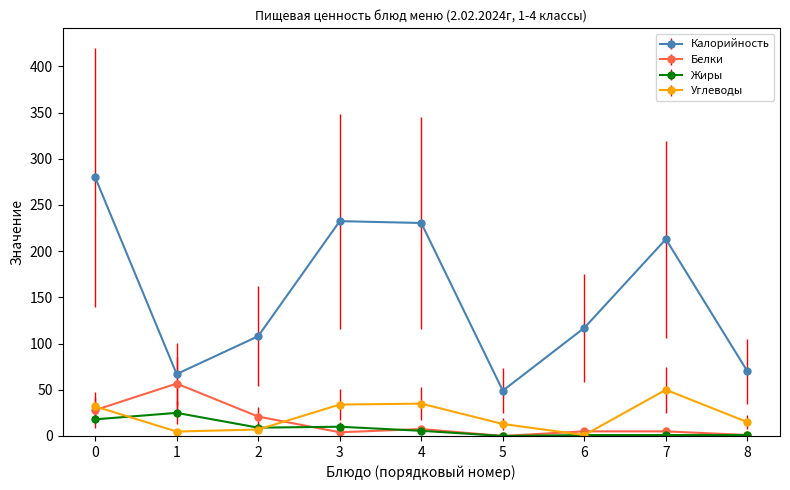

Which series has the largest total across all categories?

Калорийность